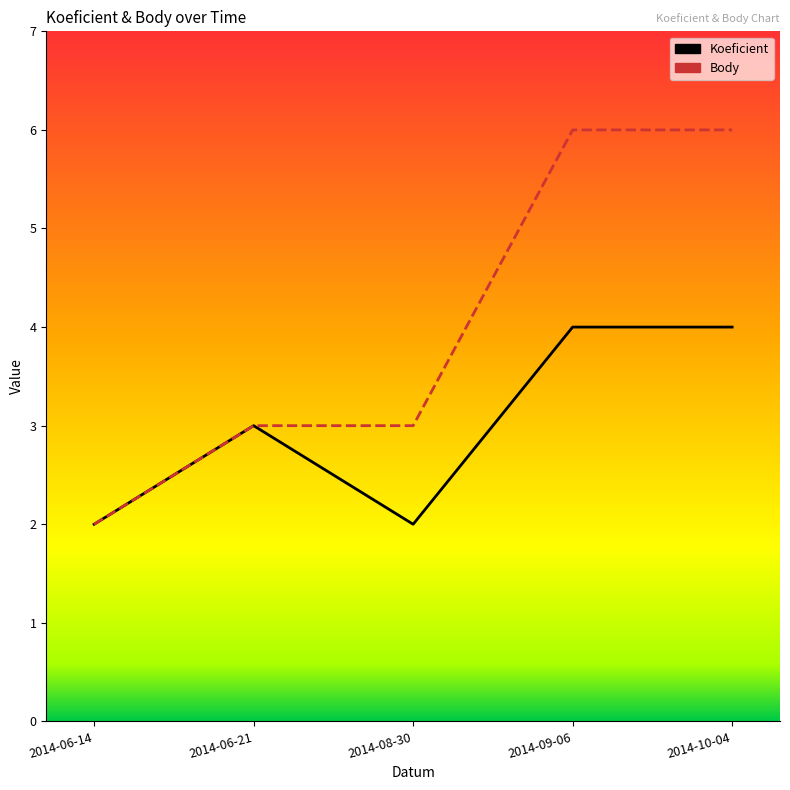

True or false: Body and Koeficient cross at least once.

False